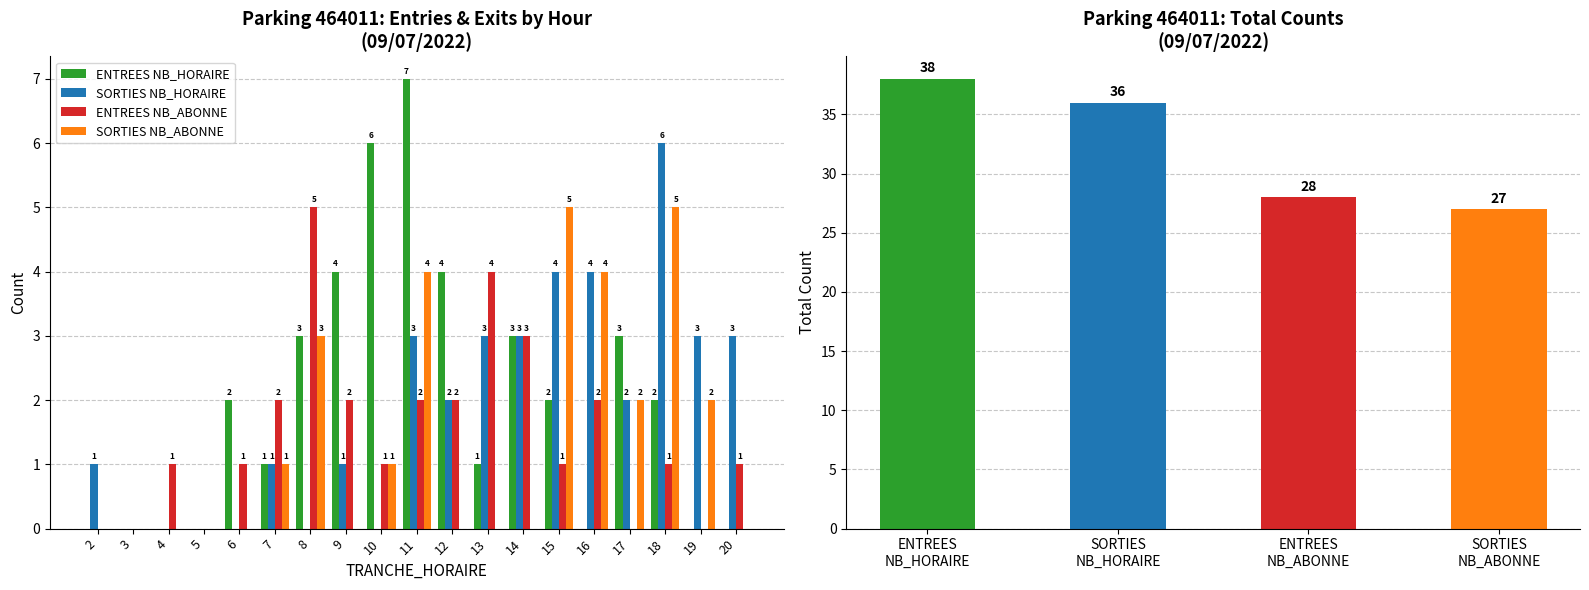

How many data points in ENTREES NB_ABONNE are above 1?

8